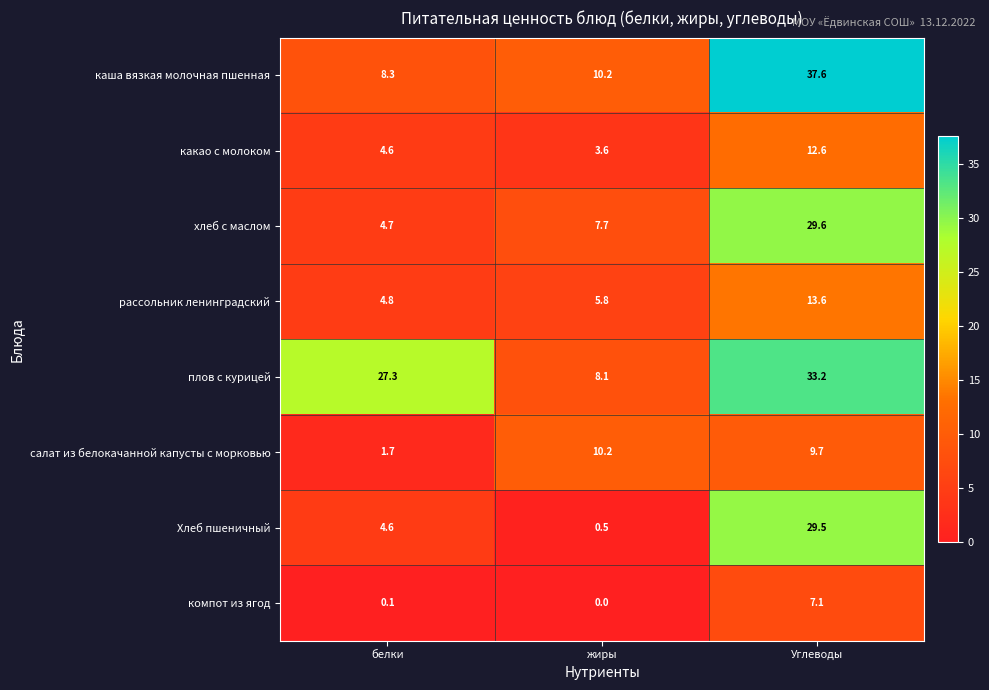

Reading right to left, list all the values displayed in this chart.

каша вязкая молочная пшенная: Углеводы=37.6	жиры=10.2	белки=8.3
какао с молоком: Углеводы=12.6	жиры=3.6	белки=4.6
хлеб с маслом: Углеводы=29.6	жиры=7.7	белки=4.7
рассольник ленинградский: Углеводы=13.6	жиры=5.8	белки=4.8
плов с курицей: Углеводы=33.2	жиры=8.1	белки=27.3
салат из белокачанной капусты с морковью: Углеводы=9.7	жиры=10.2	белки=1.7
Хлеб пшеничный: Углеводы=29.5	жиры=0.5	белки=4.6
компот из ягод: Углеводы=7.1	жиры=0.0	белки=0.1